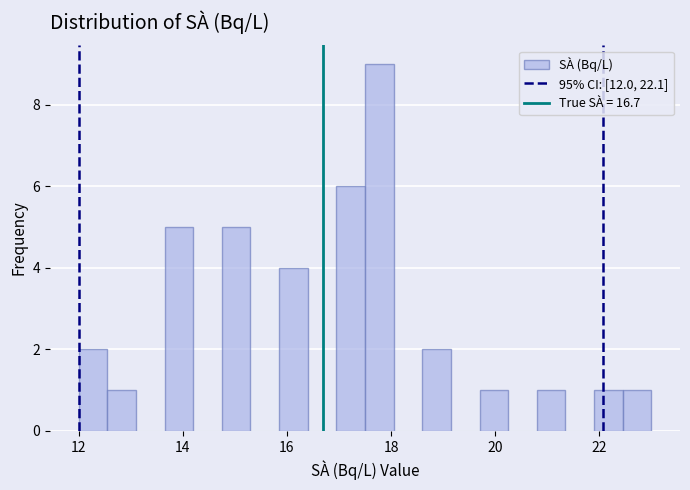

Around what value on the x-axis is the tallest bar? Give the approximate position of its centre, as read against the axis.

17.8